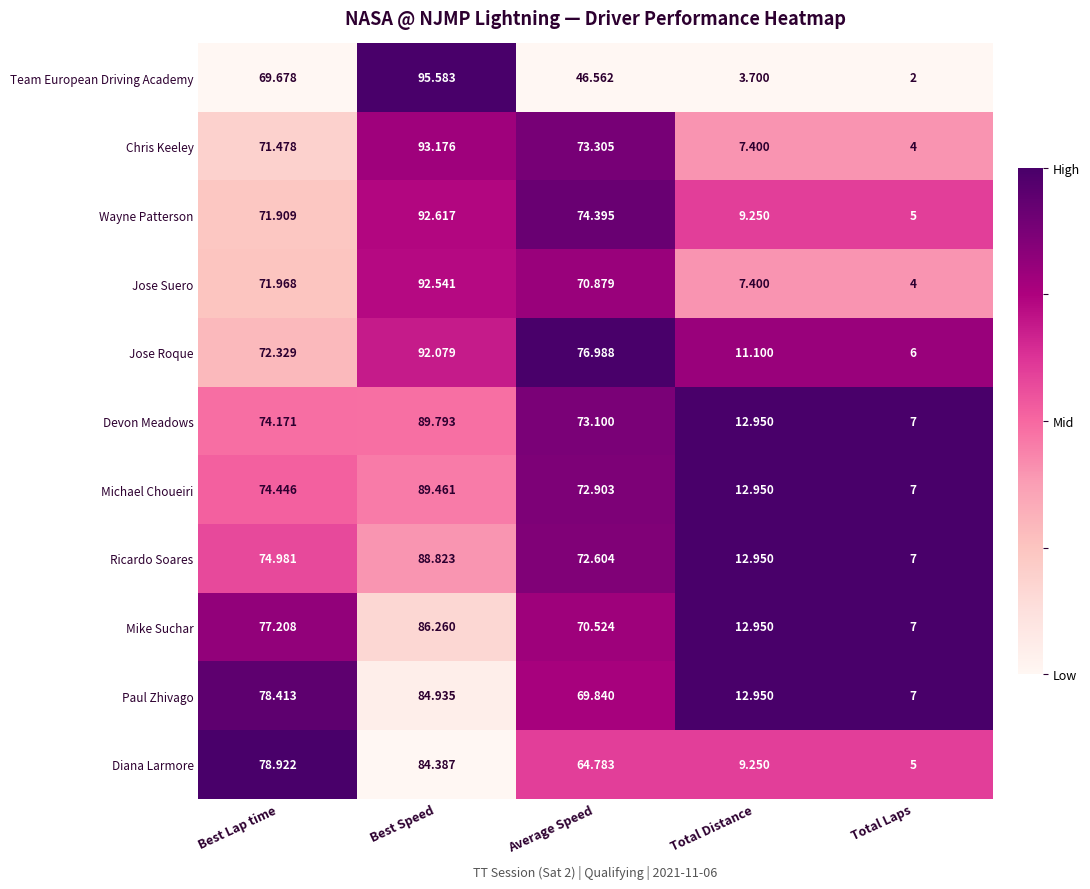

At which label is Jose Suero closest to 48?

Average Speed